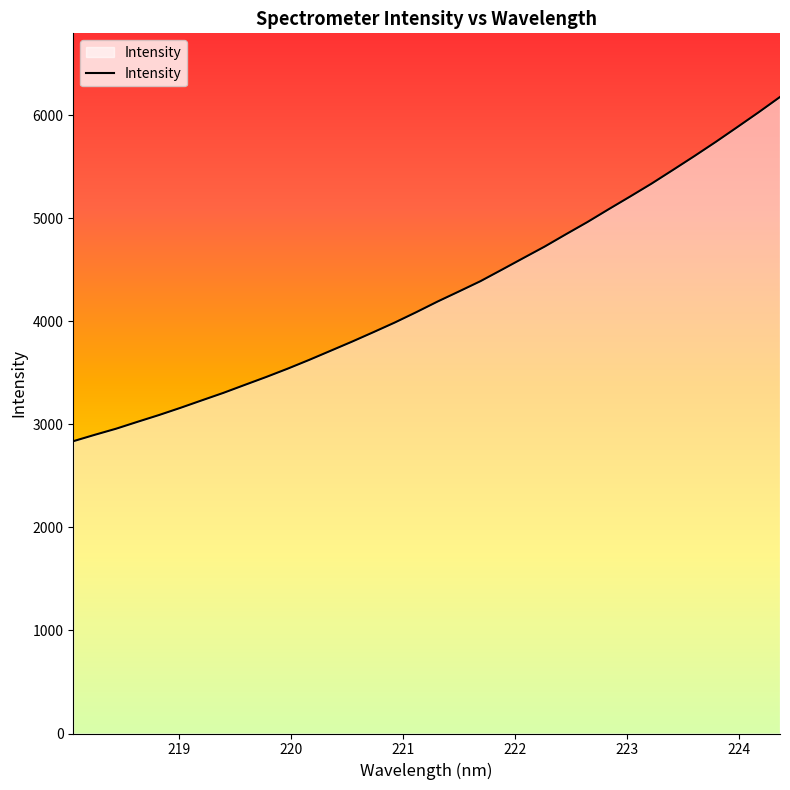

What is the smallest value displayed?

2835.8